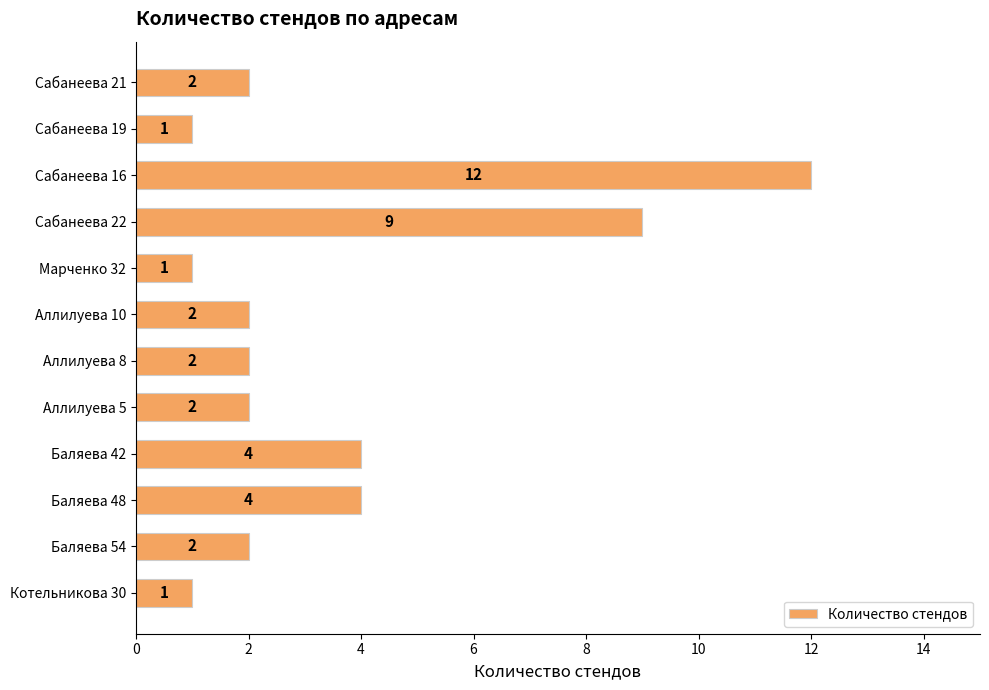

Are the bars horizontal?

Yes